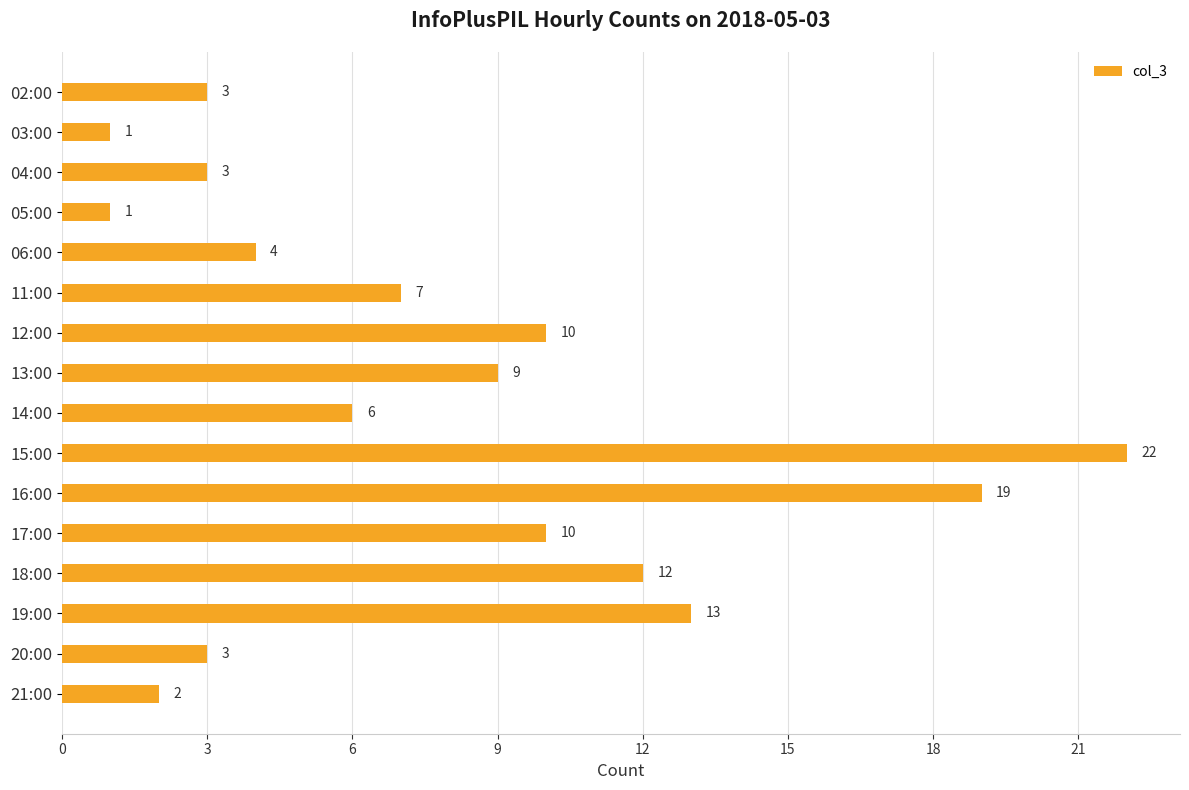

Reading top to bottom, list all the values displayed in this chart.

02:00=3	03:00=1	04:00=3	05:00=1	06:00=4	11:00=7	12:00=10	13:00=9	14:00=6	15:00=22	16:00=19	17:00=10	18:00=12	19:00=13	20:00=3	21:00=2